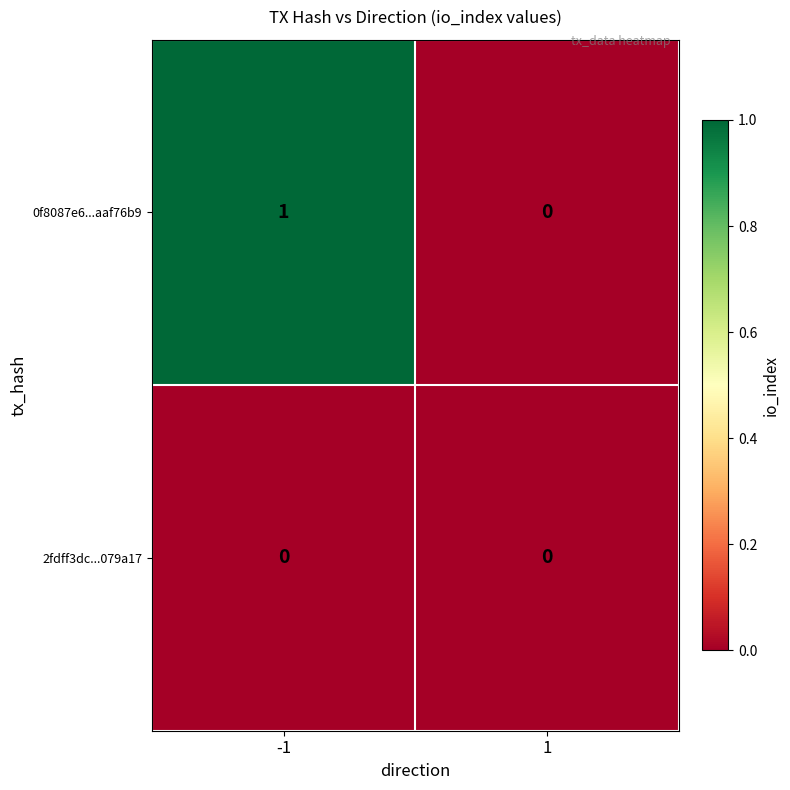

The value of 2fdff3dc...079a17 at -1 is 0. True or false?

True